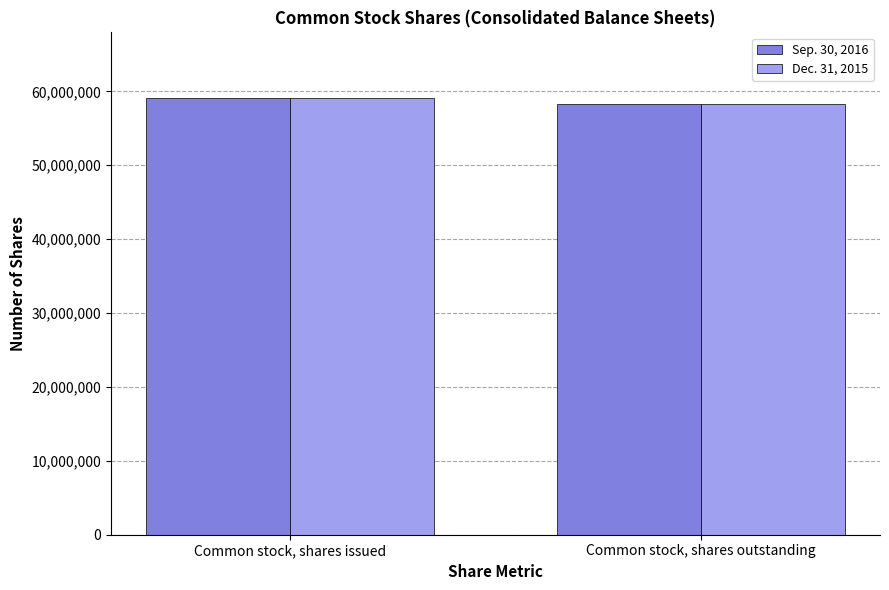

Is it true that Dec. 31, 2015 equals 31492632 at Common stock, shares issued?

False